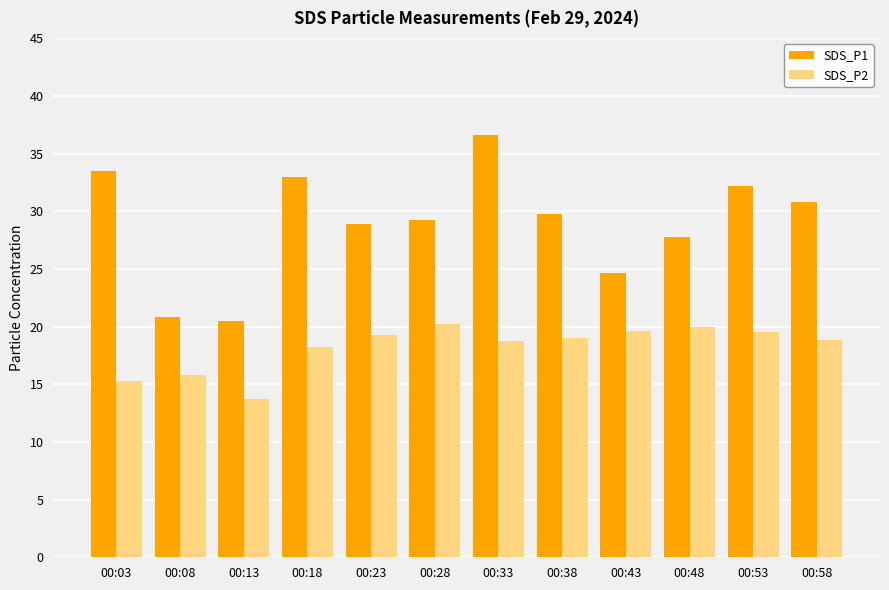

What are all the series names shown in the legend?

SDS_P1, SDS_P2